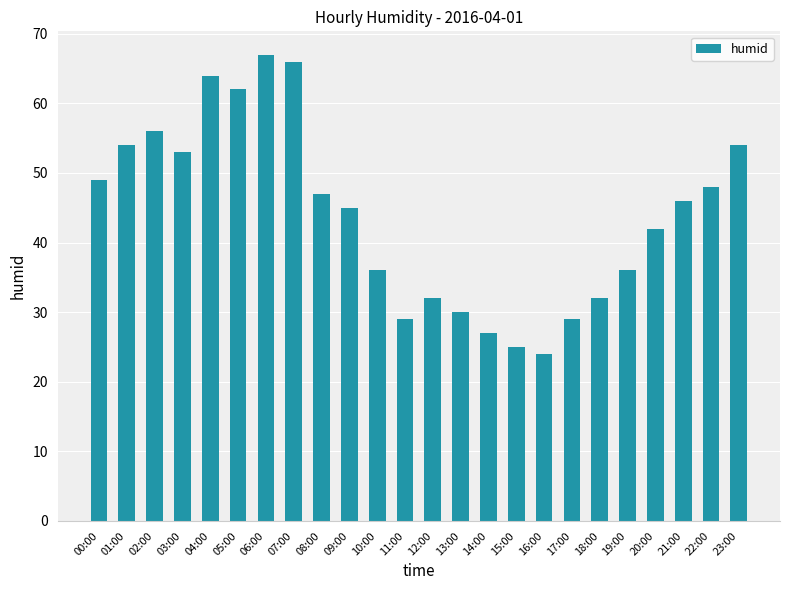

At which category does the chart reach its peak across all series?

06:00